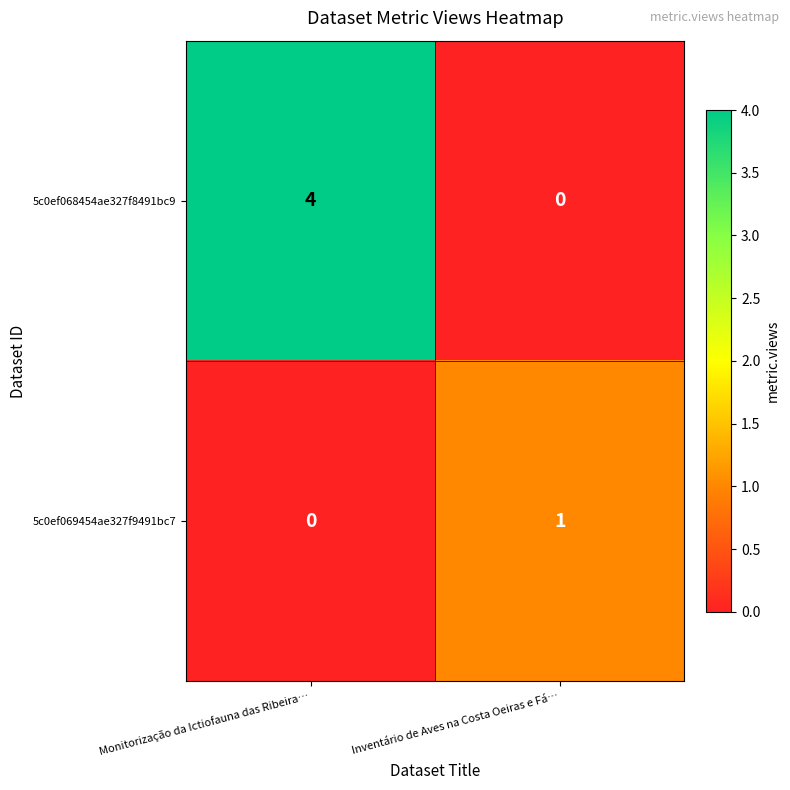

What is the difference between the 5c0ef068454ae327f8491bc9 values at Inventário de Aves na Costa Oeiras e Fá… and Monitorização da Ictiofauna das Ribeira…?

4